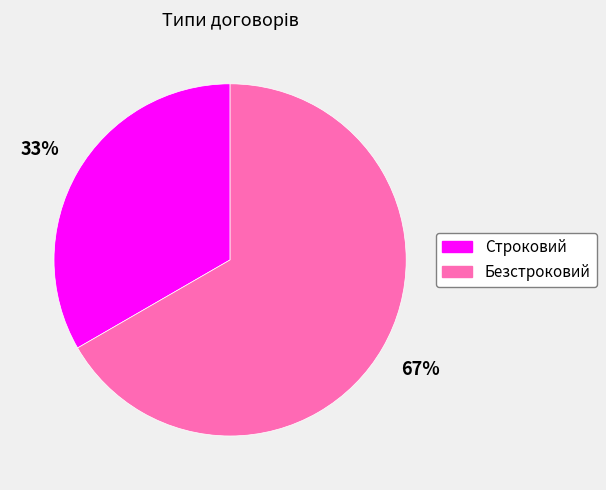

Which category has the biggest portion of the pie?

Безстроковий